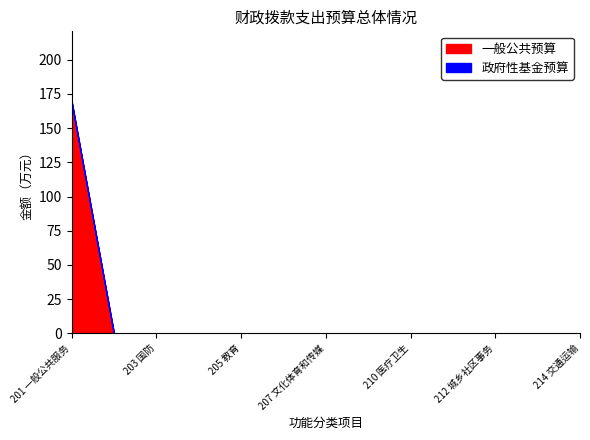

True or false: 一般公共预算 and 政府性基金预算 cross at least once.

False